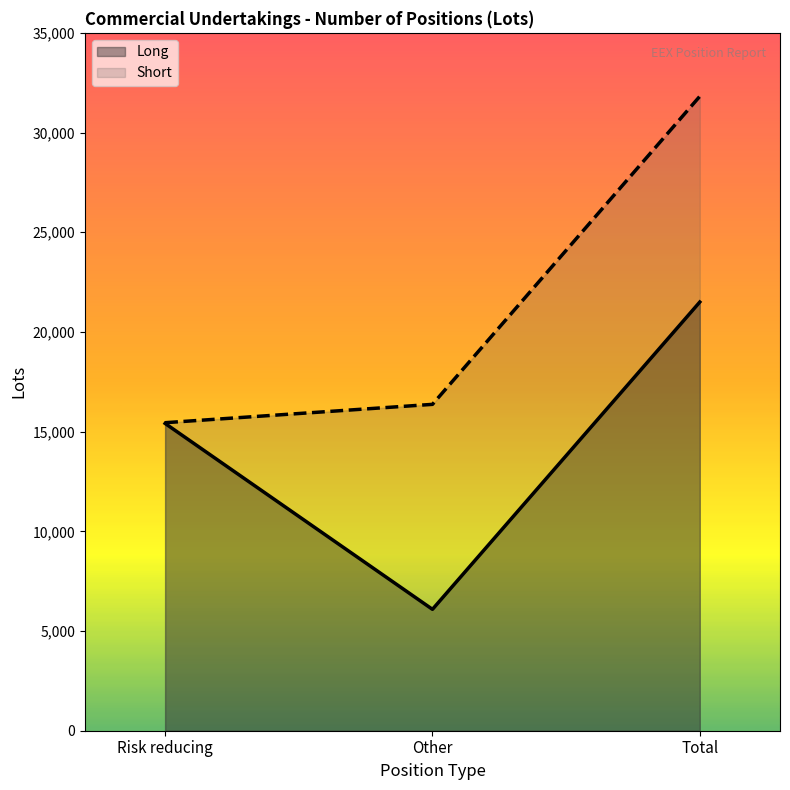

Which series has the widest spread of values?

Short